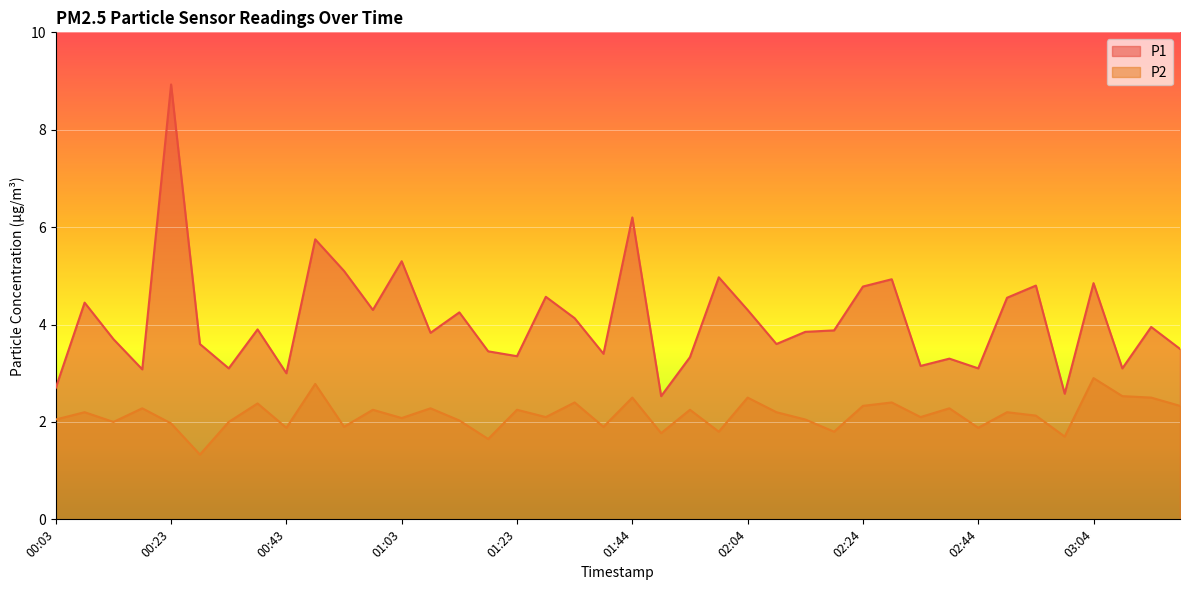

At which category does P2 reach its first local peak?

00:08